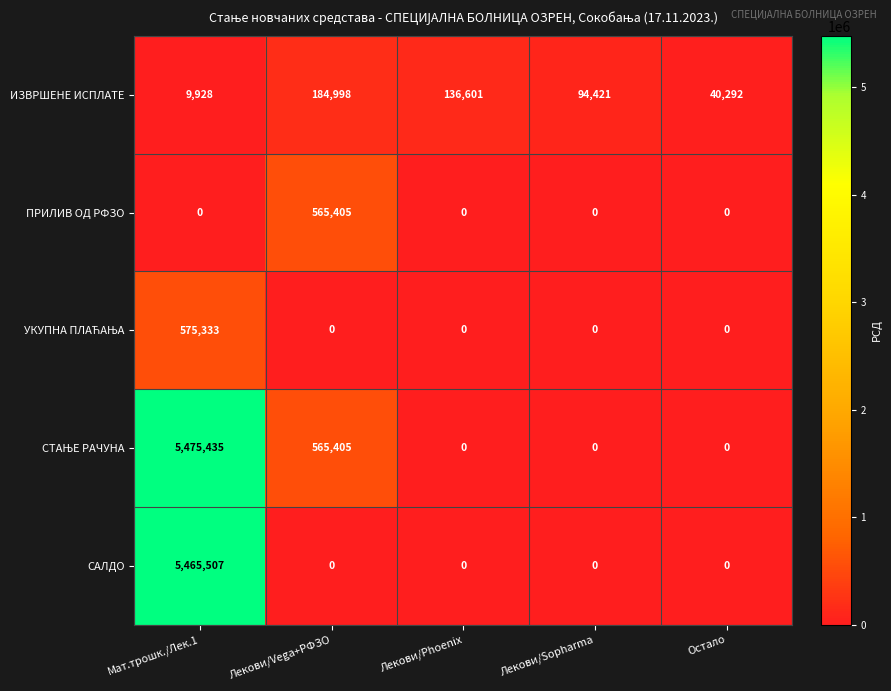

The САЛДО series shows 2170245 at Лекови/Vega+РФЗО. True or false?

False